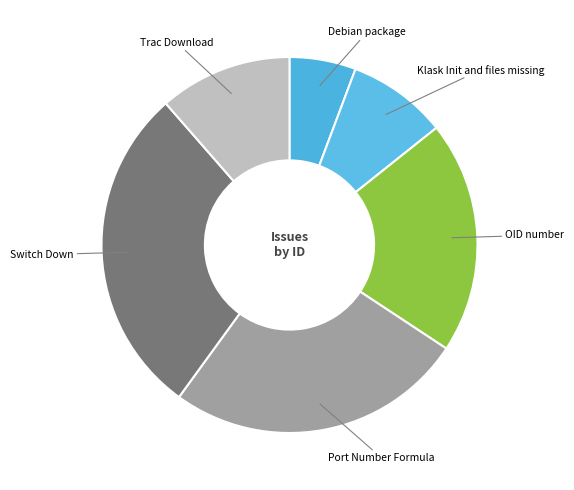

How many slices are in this pie chart?

6